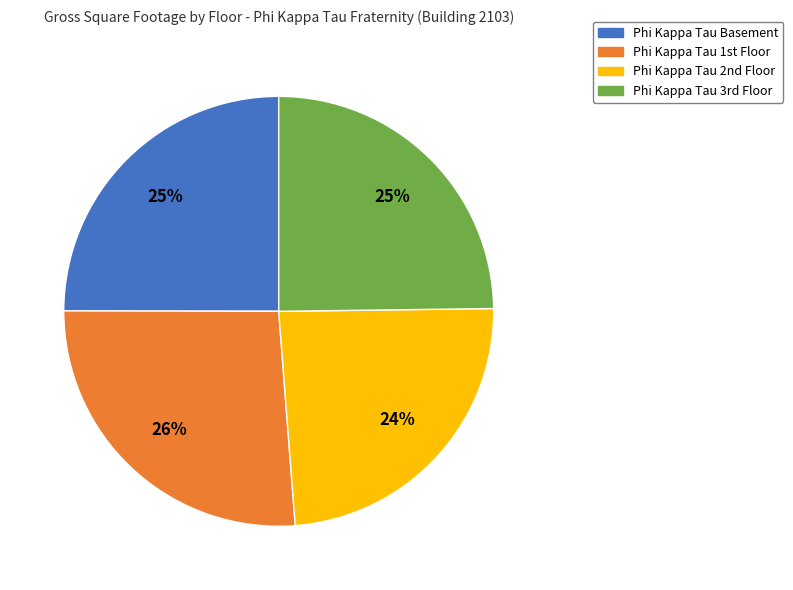

Is there a majority slice in this chart?

No